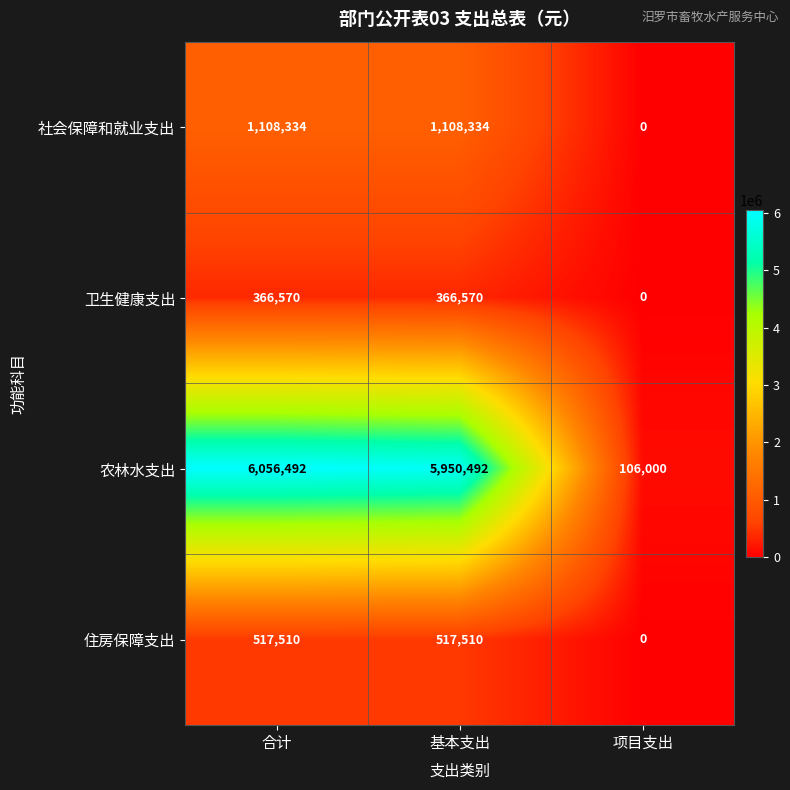

At which category is the sum across all series the highest?

合计